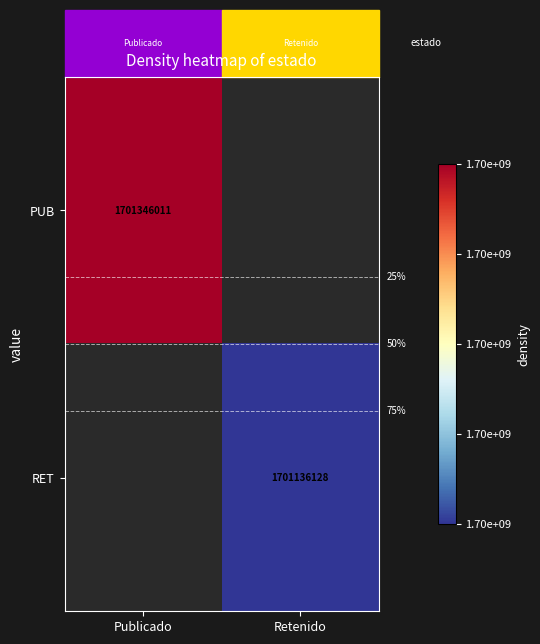

The value of RET at Retenido is 1701136128. True or false?

True